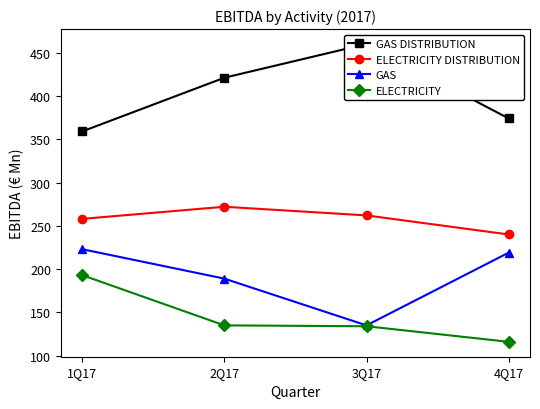

Which category has the highest value in the ELECTRICITY DISTRIBUTION series?

2Q17